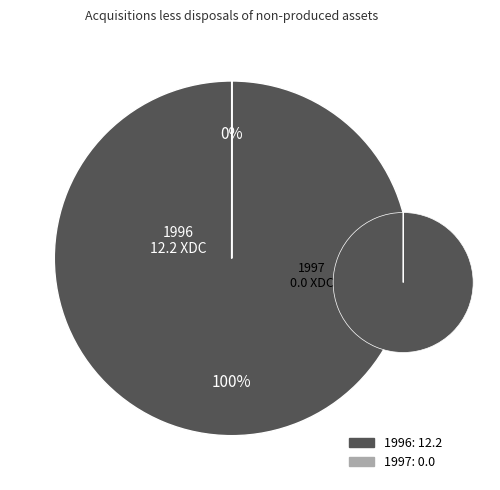

Between 1996 and 1997, which is larger?

1996